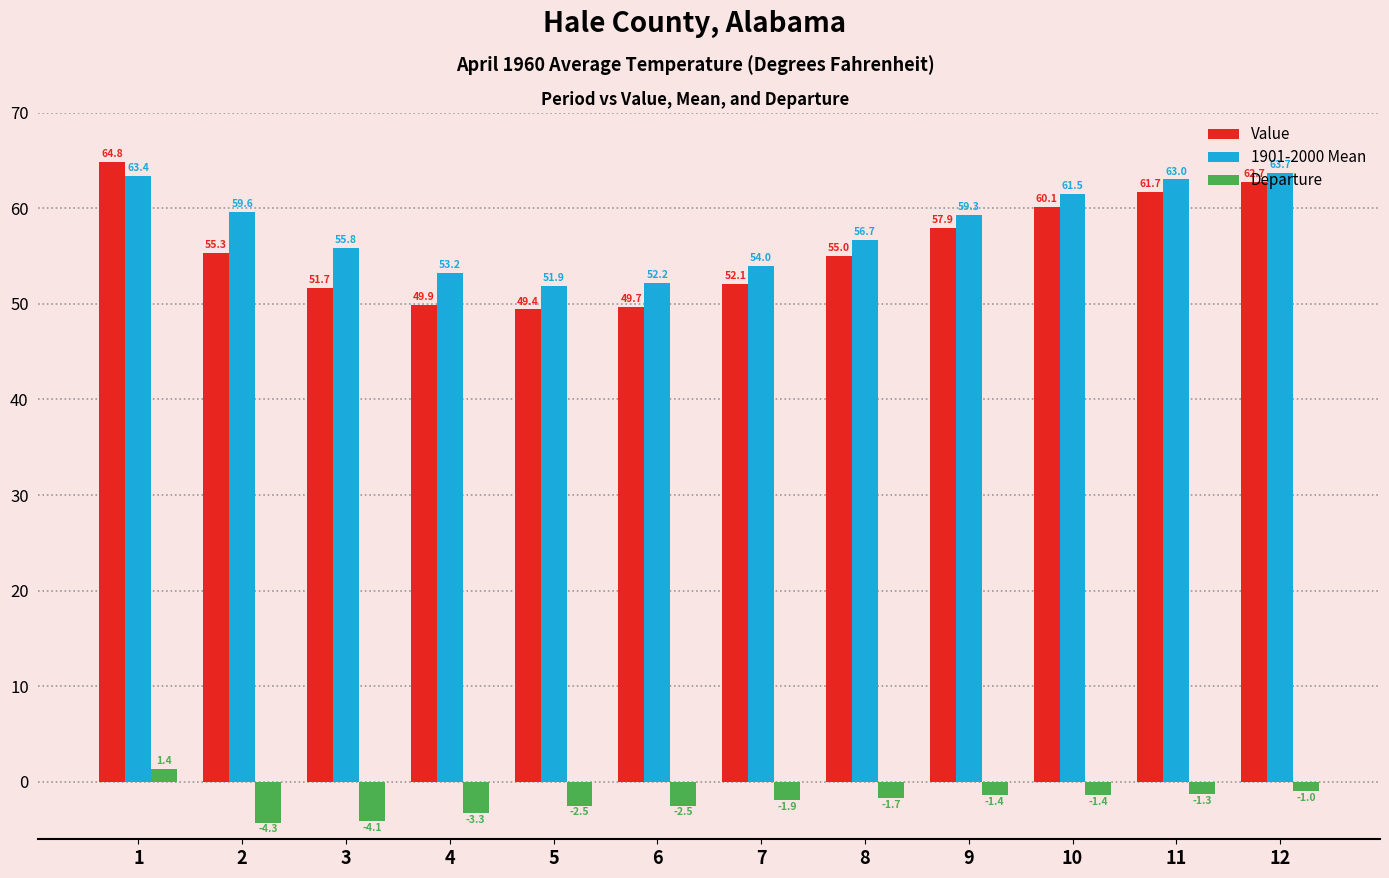

List the labels in order of 1901-2000 Mean value, largest first.

12, 1, 11, 10, 2, 9, 8, 3, 7, 4, 6, 5